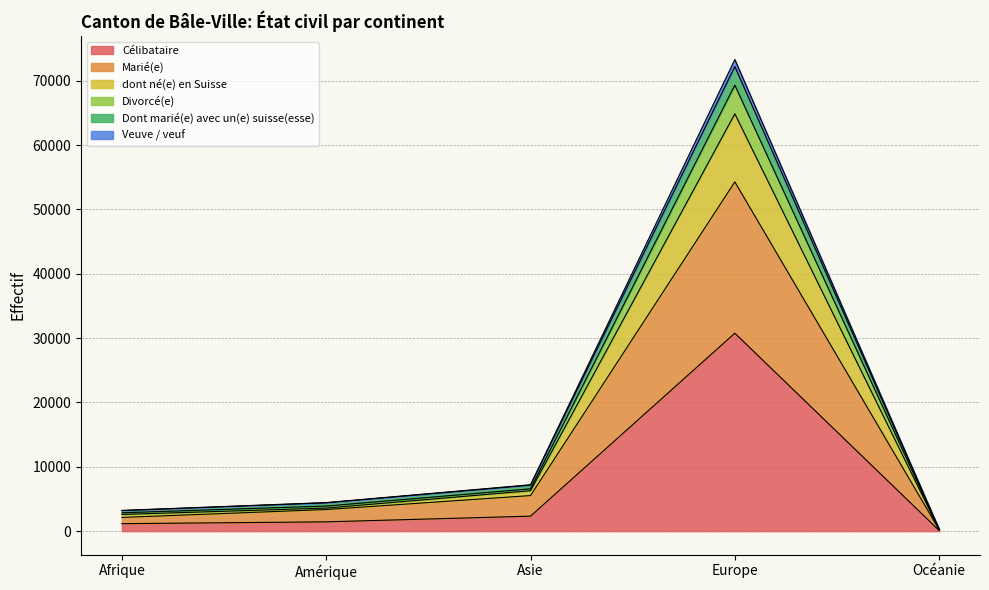

In Dont marié(e) avec un(e) suisse(esse), how many points are higher than both neighbors (excluding endpoints)?

1